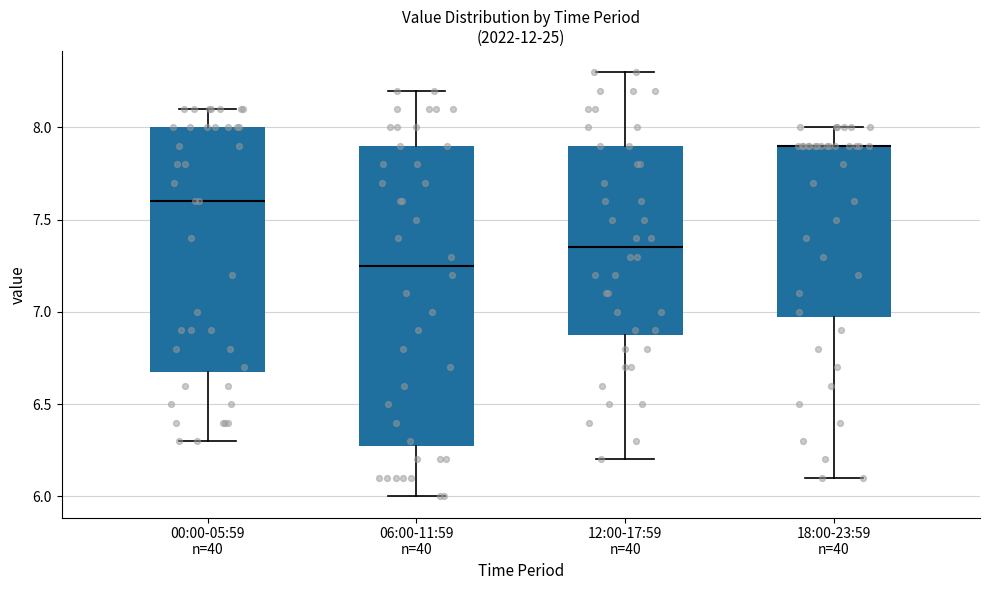

Where does the upper whisker of the box for 12:00-17:59 n=40 end on the y-axis? The values are not printed on the chart, so give them approximately, as read against the axis.

8.30